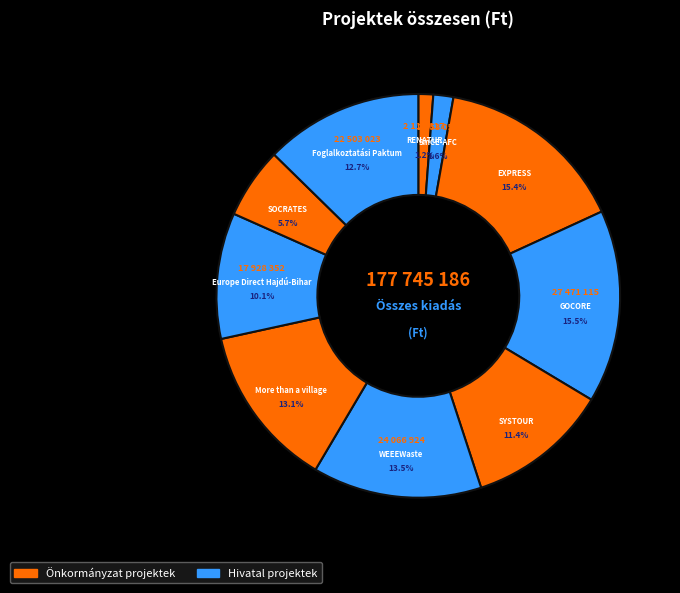

Is there any slice that represents more than half of the pie?

No